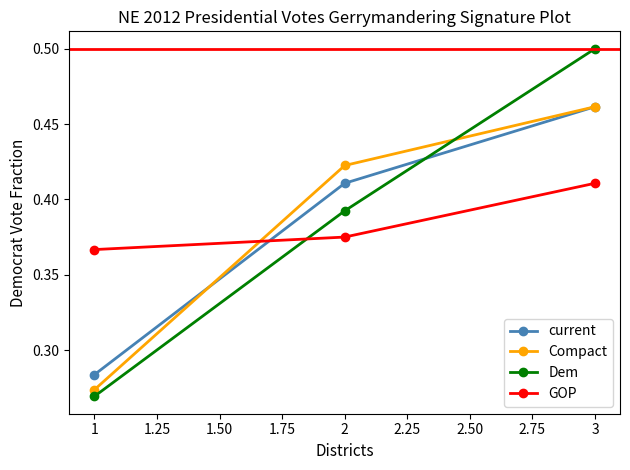

Count the number of data series in this chart.

4